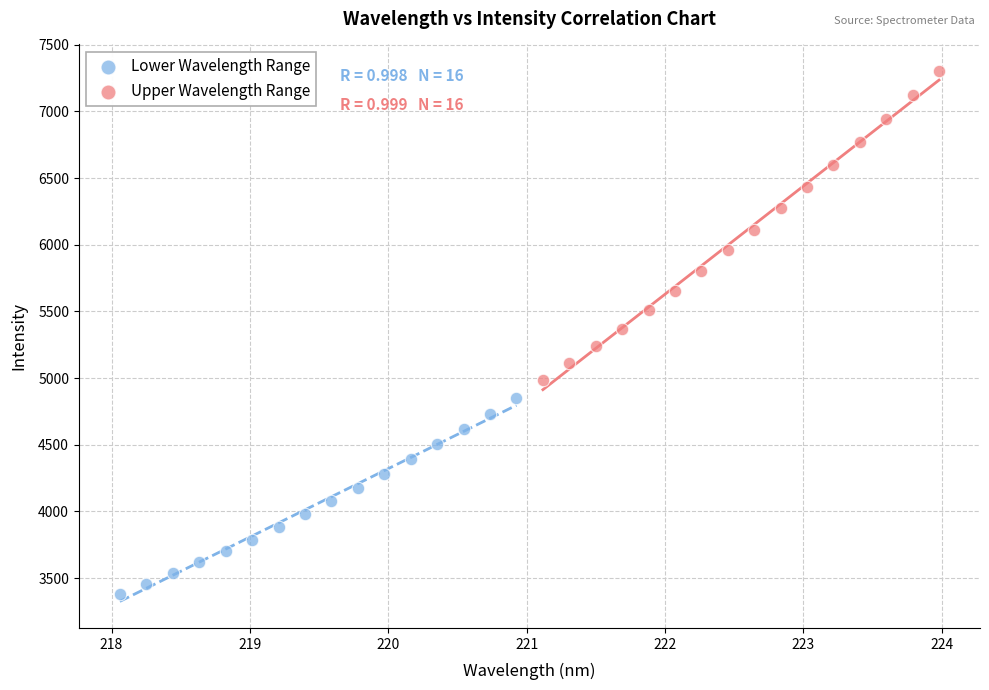

Which series reaches the minimum Y coordinate?

Lower Wavelength Range